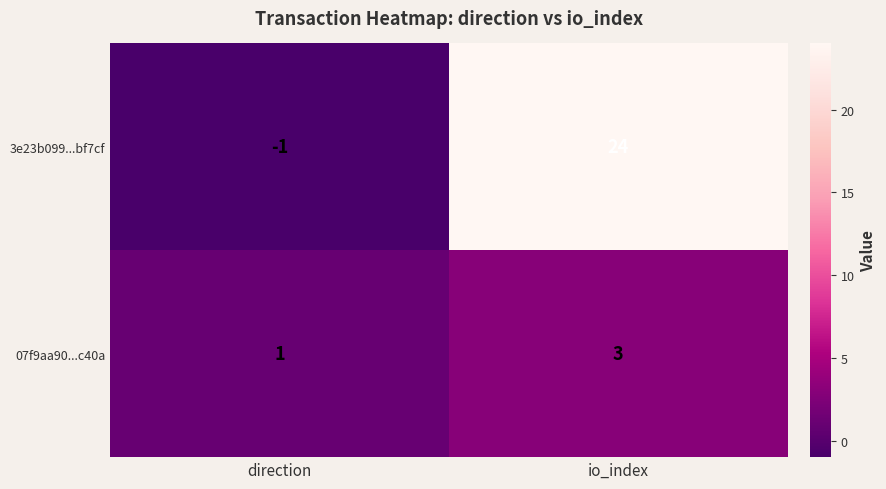

What is the spread (max minus min) of values at io_index?

21